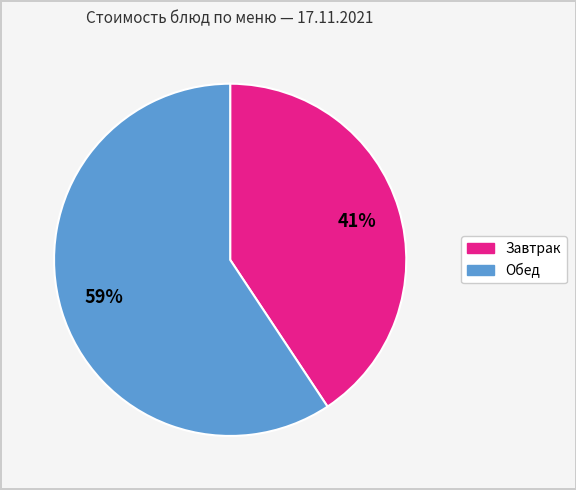

To the nearest percent, what is the average slice percentage?

50%